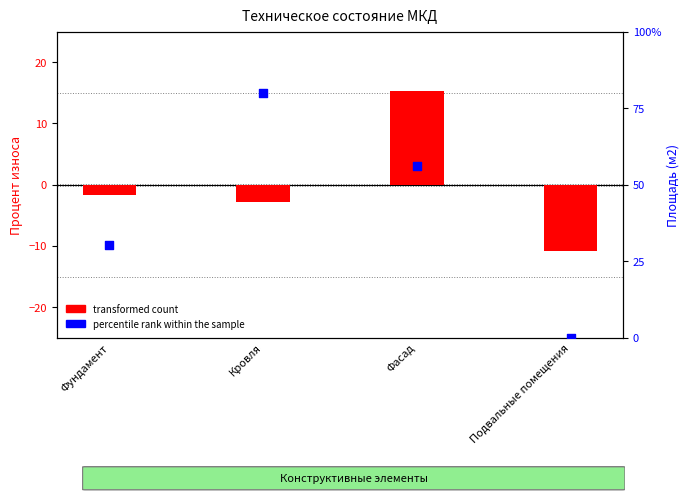

Is the value of transformed count at Подвальные помещения greater than the value of percentile rank within the sample at Фундамент?

No